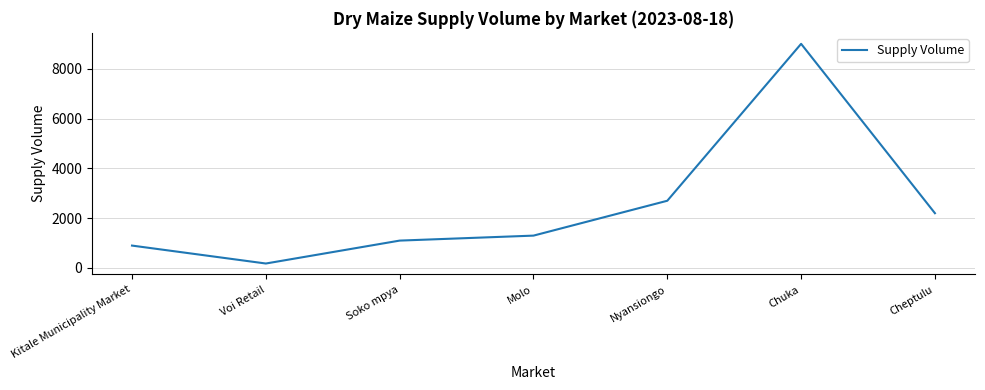

How many interior local peaks (higher than both neighbors) does the data have?

1